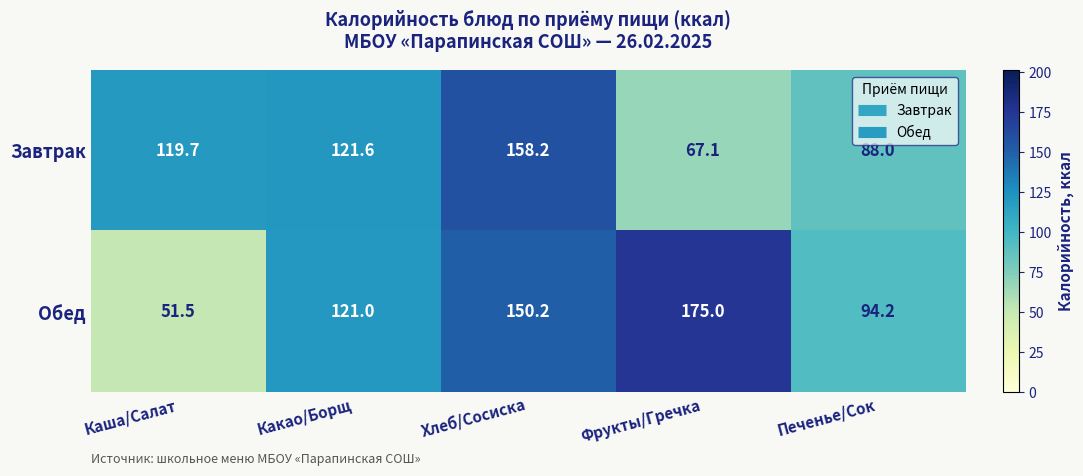

The Обед series shows 94.2 at Печенье/Сок. True or false?

True